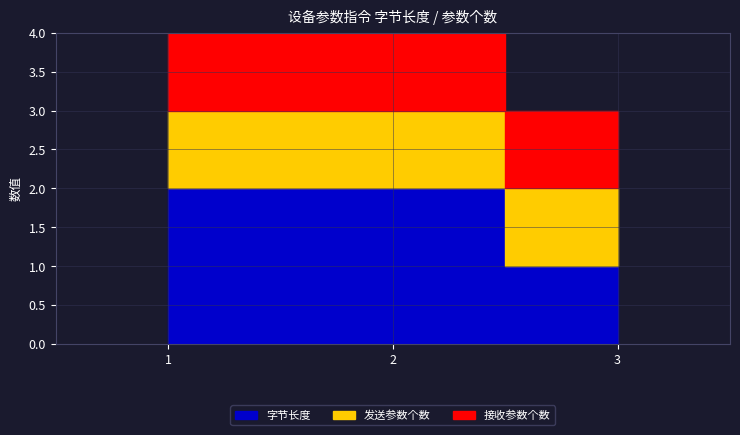

Rank the series by their maximum value, from highest to lowest.

字节长度, 发送参数个数, 接收参数个数